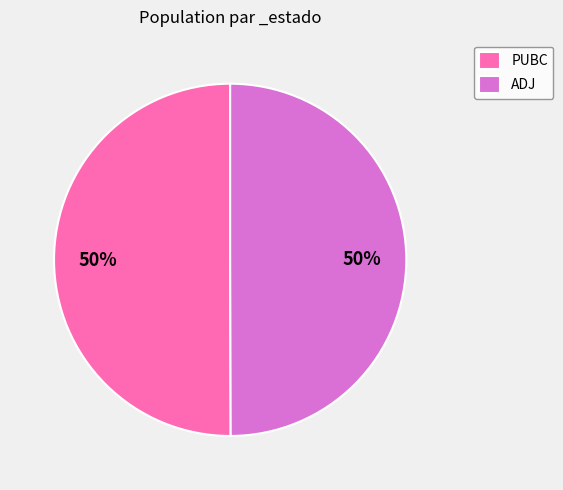

How many slices are in this pie chart?

2